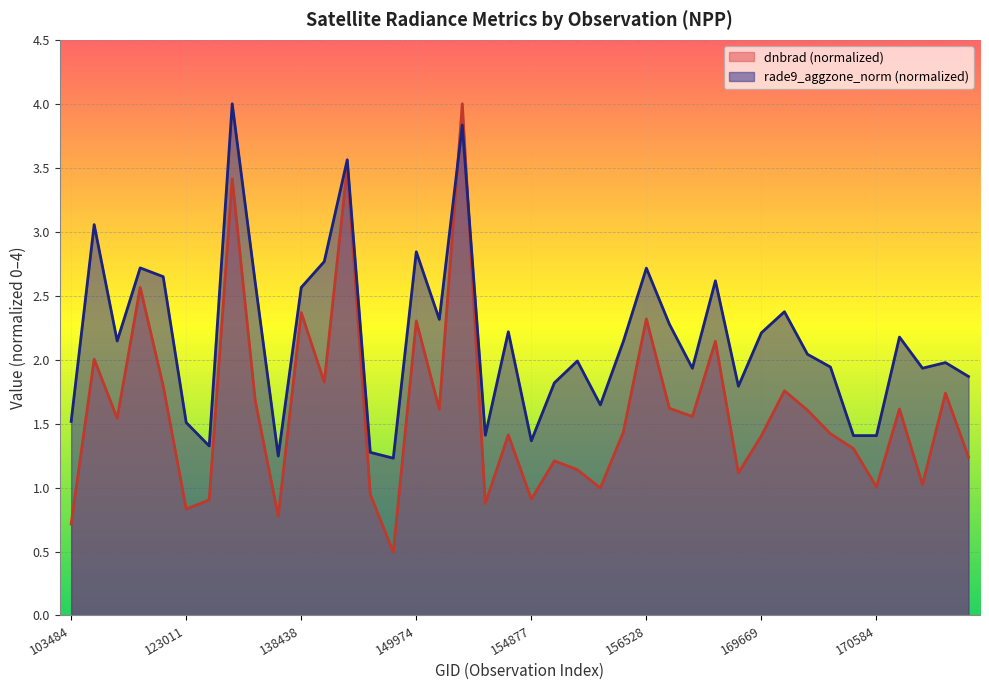

What are all the series names shown in the legend?

dnbrad (normalized), rade9_aggzone_norm (normalized)